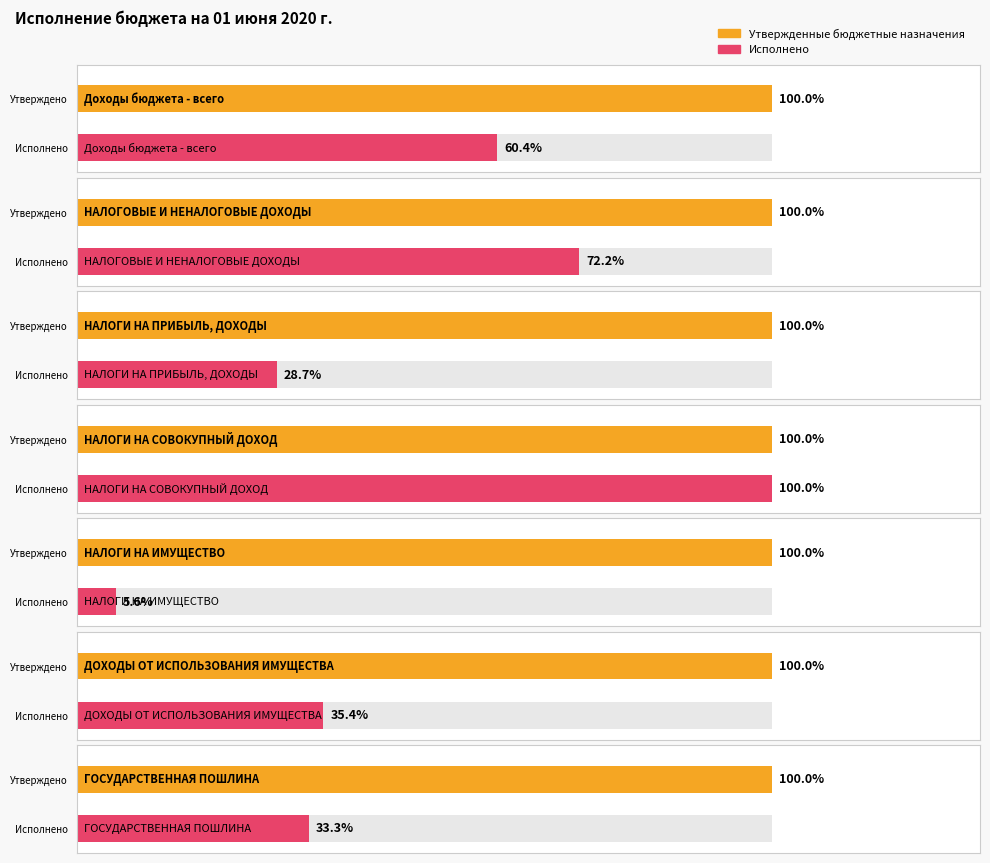

Count the number of data series in this chart.

2